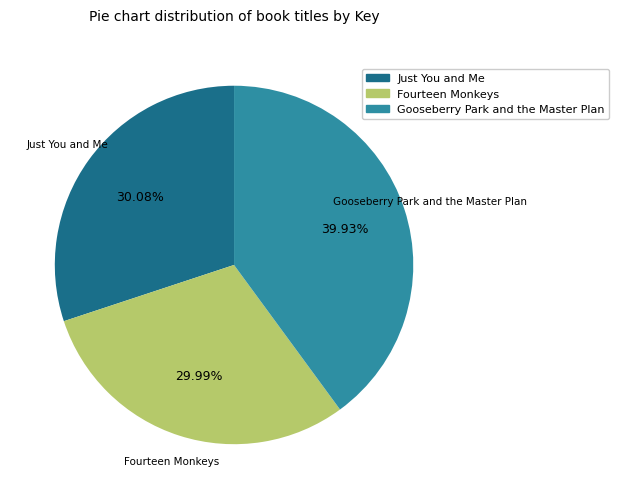

How many segments does this pie chart have?

3